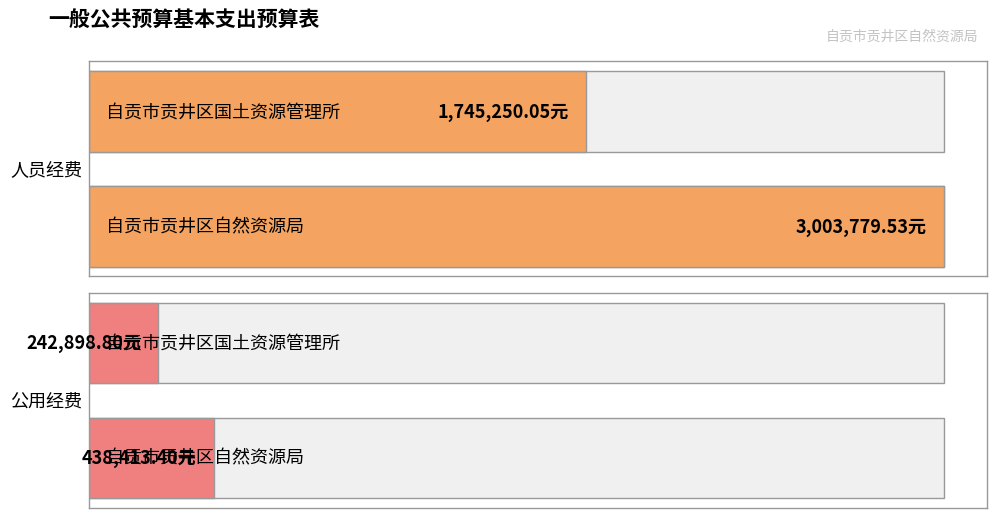

What is the sum of the 公用经费 values at 自贡市贡井区国土资源管理所 and 自贡市贡井区自然资源局?

681312.2